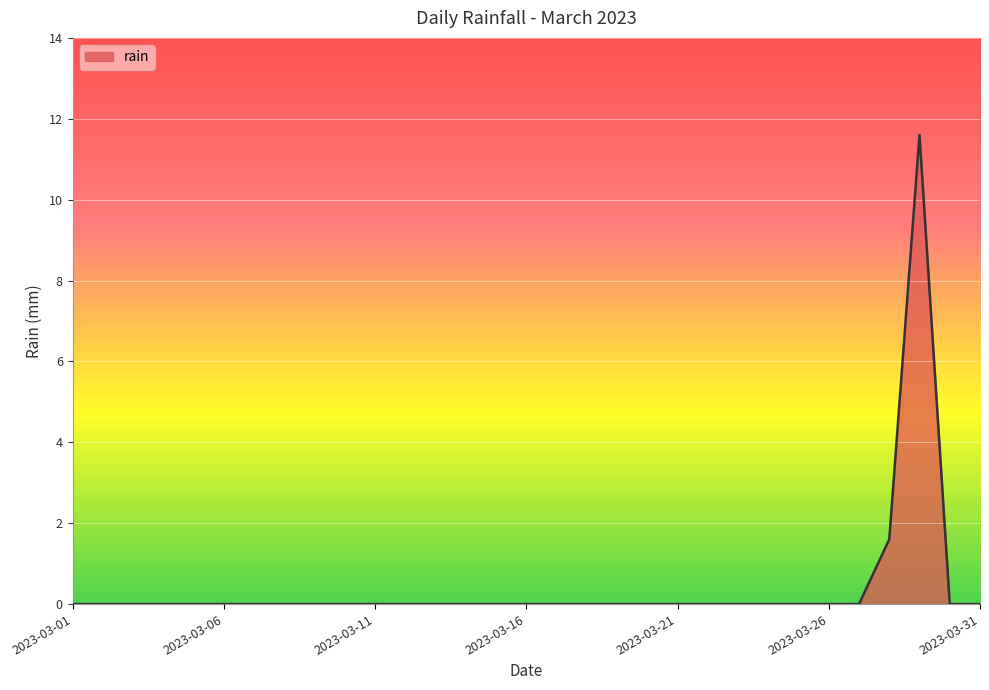

What is the difference between the maximum and minimum values?

11.6